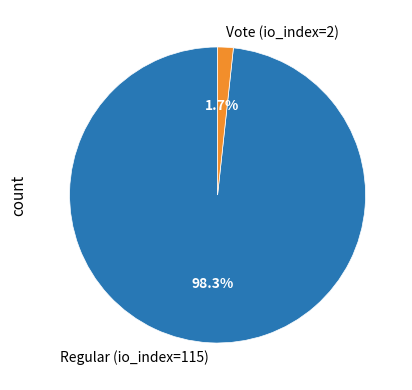

To the nearest percent, what portion does Regular (io_index=115) represent?

98%